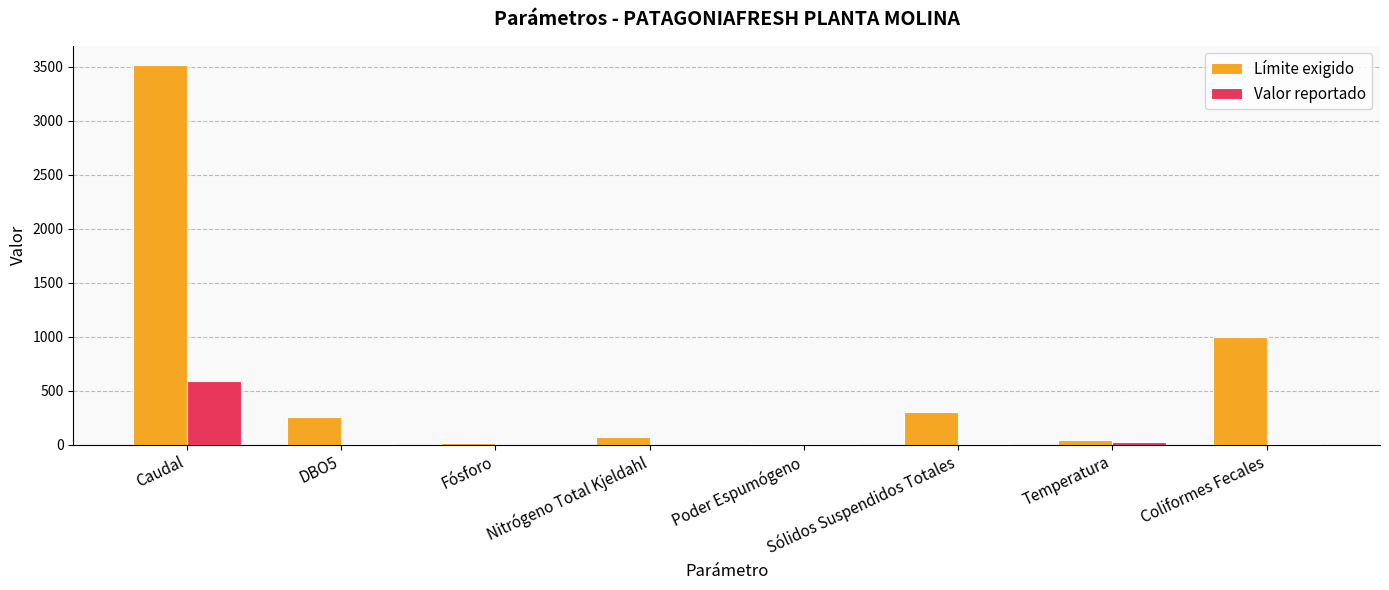

How many groups of bars are there?

8